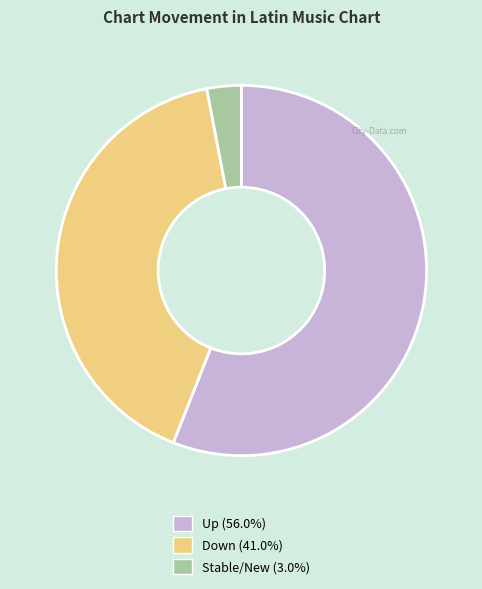

Is there any slice that represents more than half of the pie?

Yes